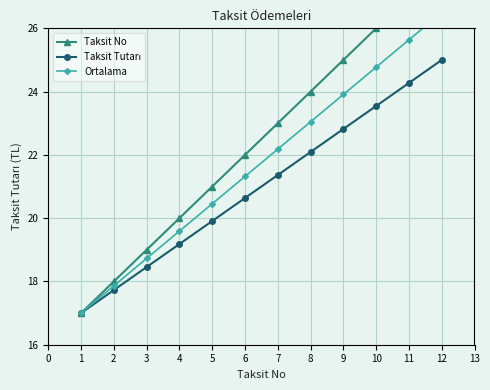

Is the value of Taksit Tutarı at 4 greater than the value of Taksit No at 10?

No